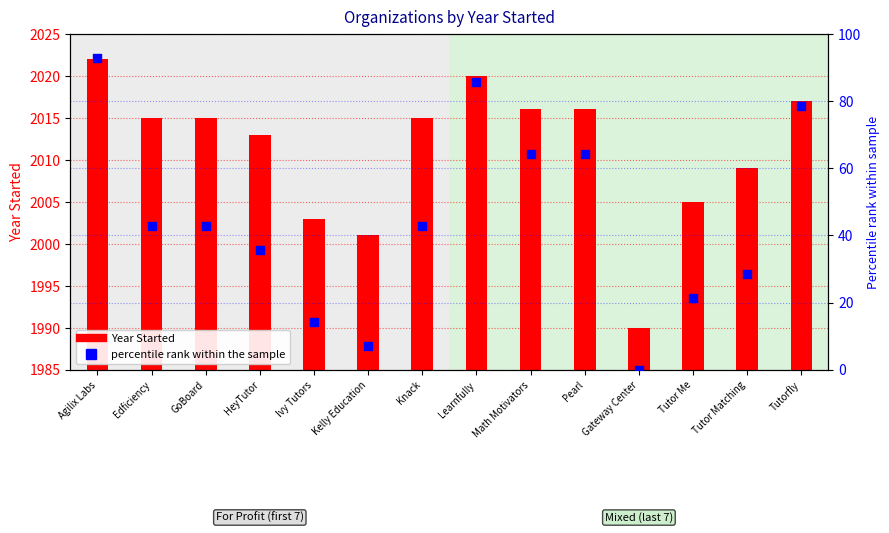

Between Gateway Center and Pearl, which is larger?

Pearl